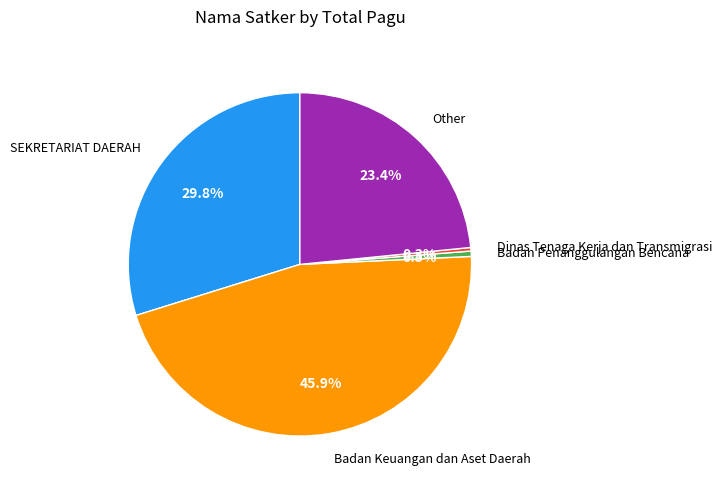

Does Other account for over 50% of the chart?

No